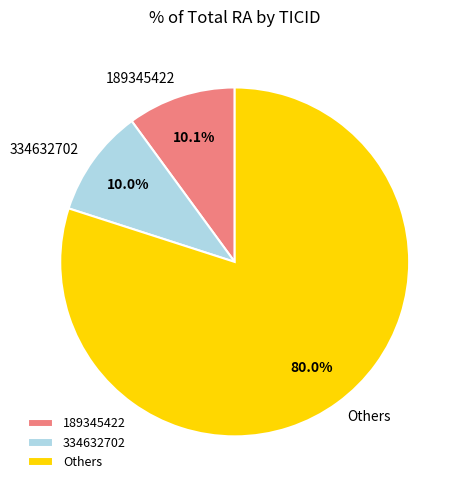

Which has a higher value, Others or 334632702?

Others